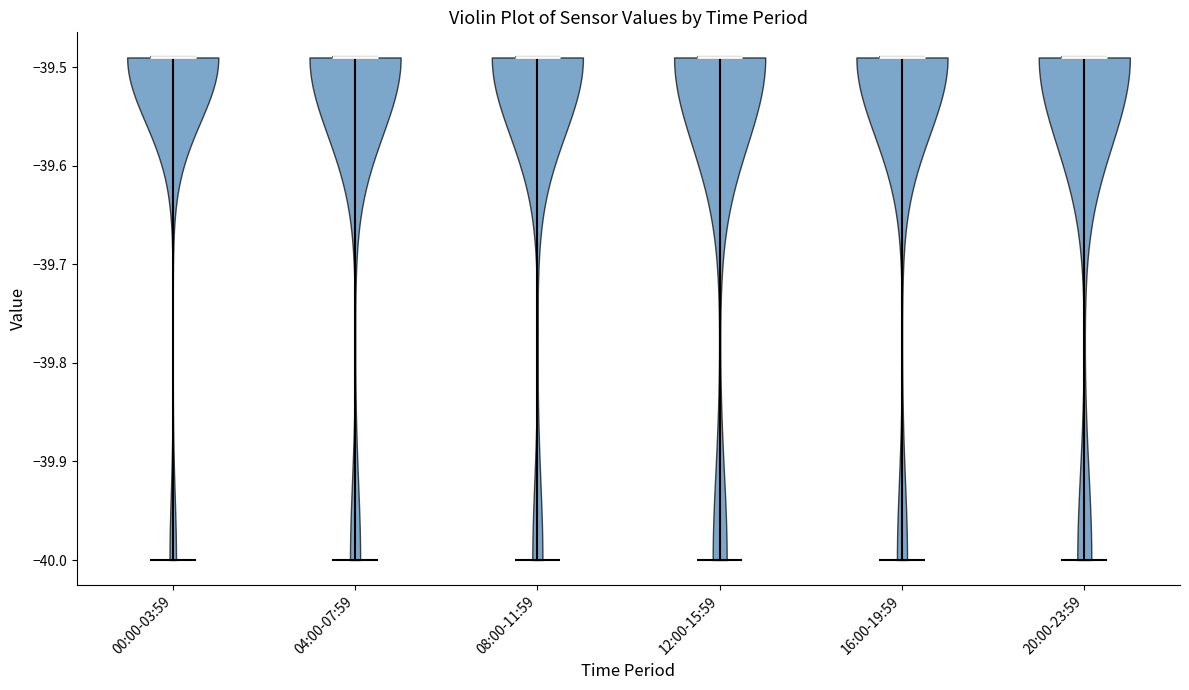

What is the highest point the violin for 04:00-07:59 reaches on the y-axis? The values are not printed on the chart, so give them approximately, as read against the axis.

-39.49